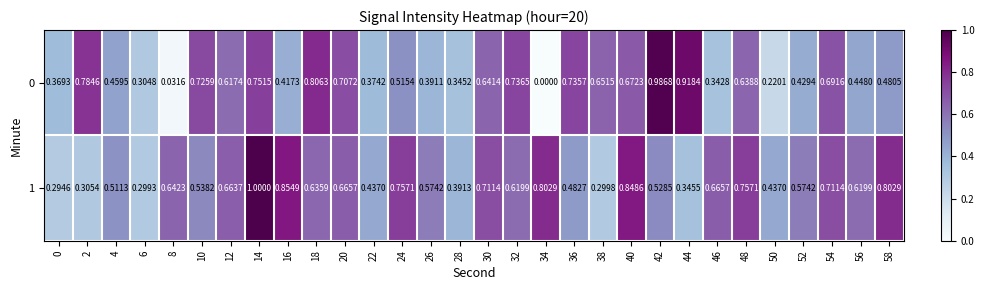

Is the value of 1 at 48 greater than the value of 0 at 26?

Yes